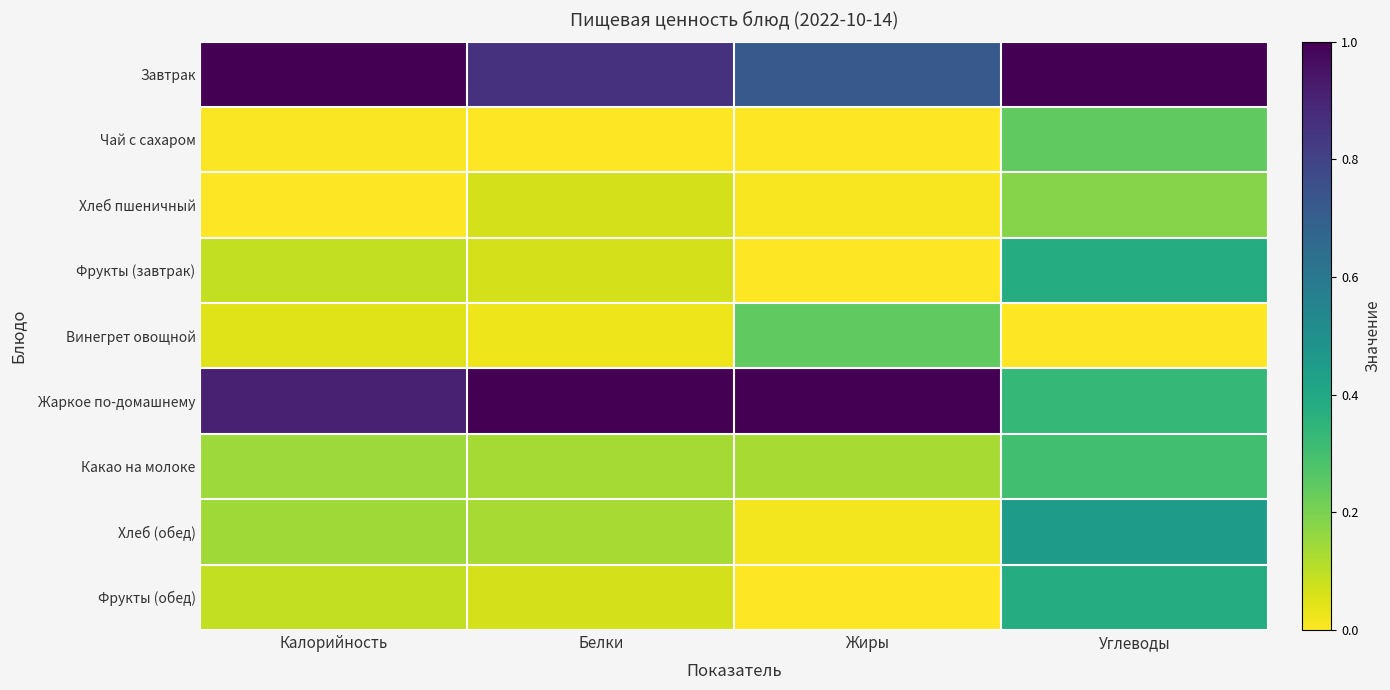

Reading right to left, transcribe all the data shown in this chart.

Завтрак: Углеводы=1.0	Жиры=0.7	Белки=0.9	Калорийность=1.0
Чай с сахаром: Углеводы=0.2	Жиры=0.0	Белки=0.0	Калорийность=0.0
Хлеб пшеничный: Углеводы=0.2	Жиры=0.0	Белки=0.1	Калорийность=0.0
Фрукты (завтрак): Углеводы=0.4	Жиры=0.0	Белки=0.1	Калорийность=0.1
Винегрет овощной: Углеводы=0.0	Жиры=0.2	Белки=0.0	Калорийность=0.0
Жаркое по-домашнему: Углеводы=0.3	Жиры=1.0	Белки=1.0	Калорийность=0.9
Какао на молоке: Углеводы=0.3	Жиры=0.1	Белки=0.1	Калорийность=0.1
Хлеб (обед): Углеводы=0.5	Жиры=0.0	Белки=0.1	Калорийность=0.1
Фрукты (обед): Углеводы=0.4	Жиры=0.0	Белки=0.1	Калорийность=0.1